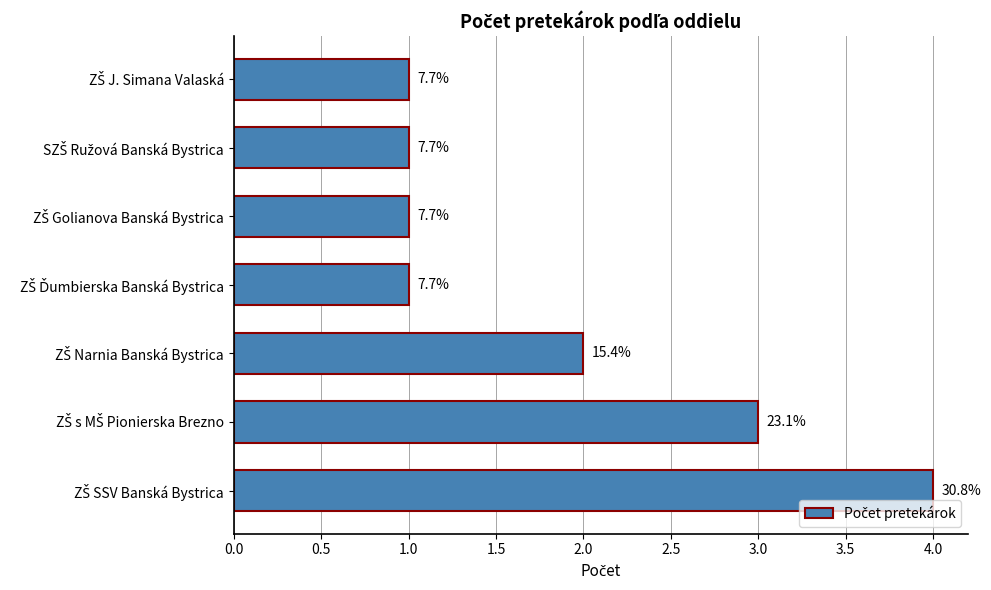

How many bars are there in total?

7